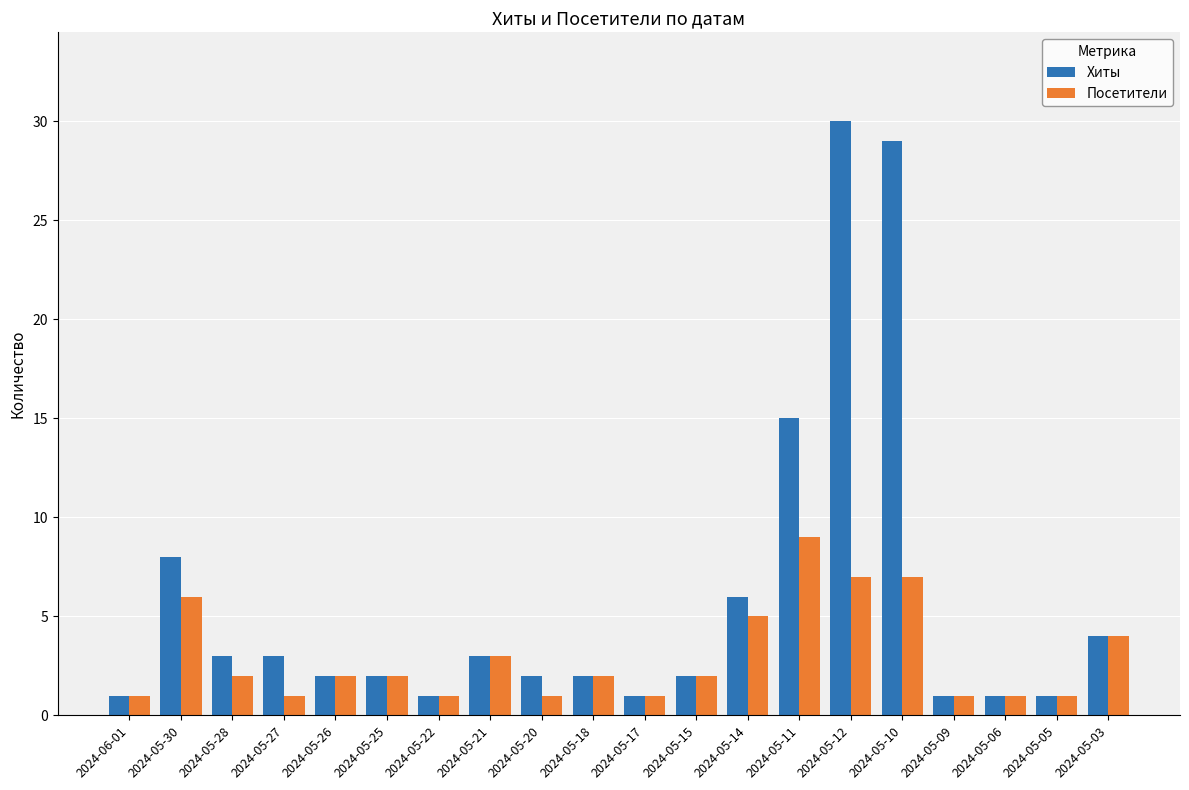

At which label is Хиты closest to 15?

2024-05-11